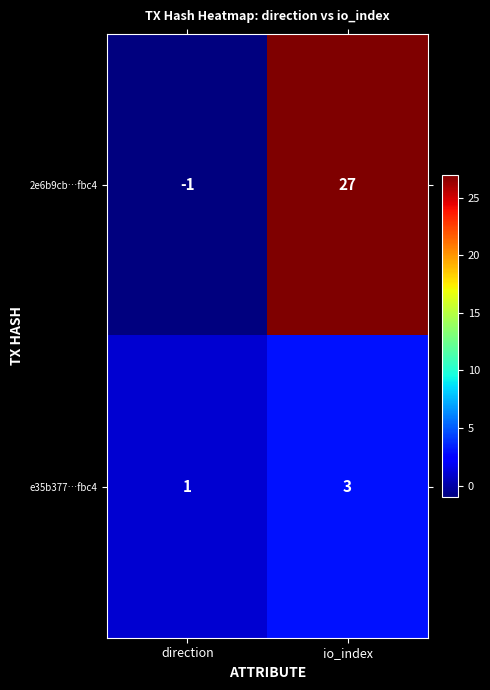

At which category is the sum across all series the highest?

io_index